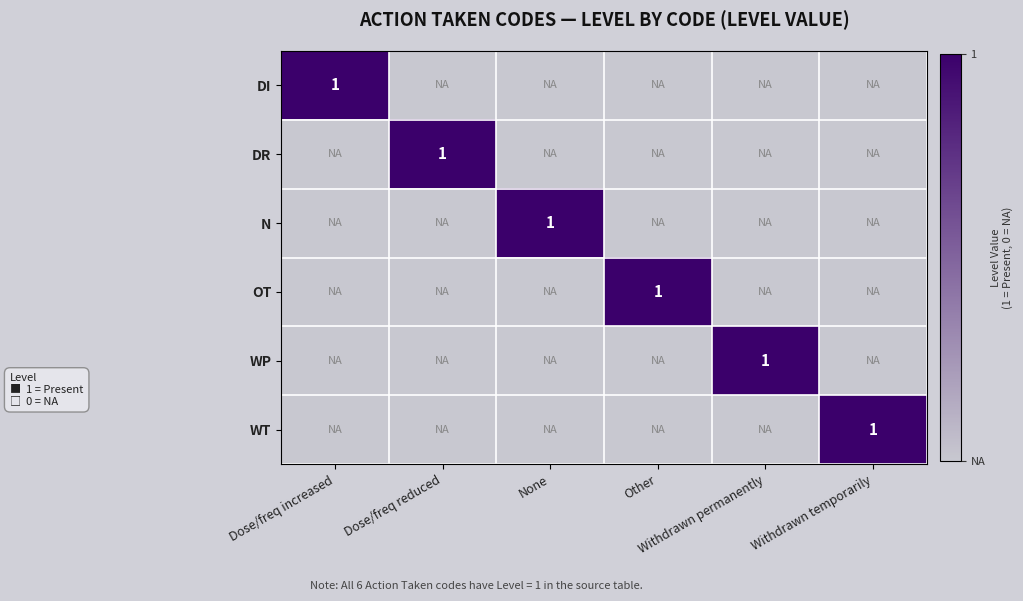

Is it true that OT equals 0 at Dose/freq increased?

True